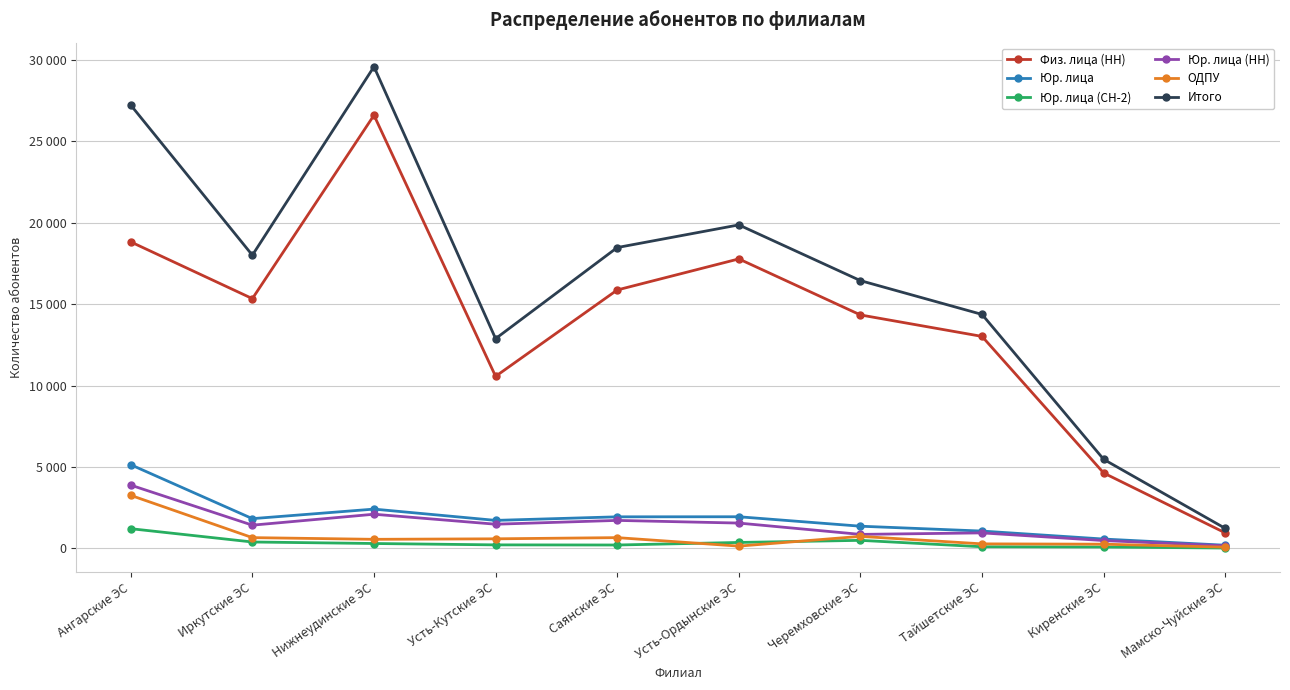

What is the sum of all Итого values?

163586